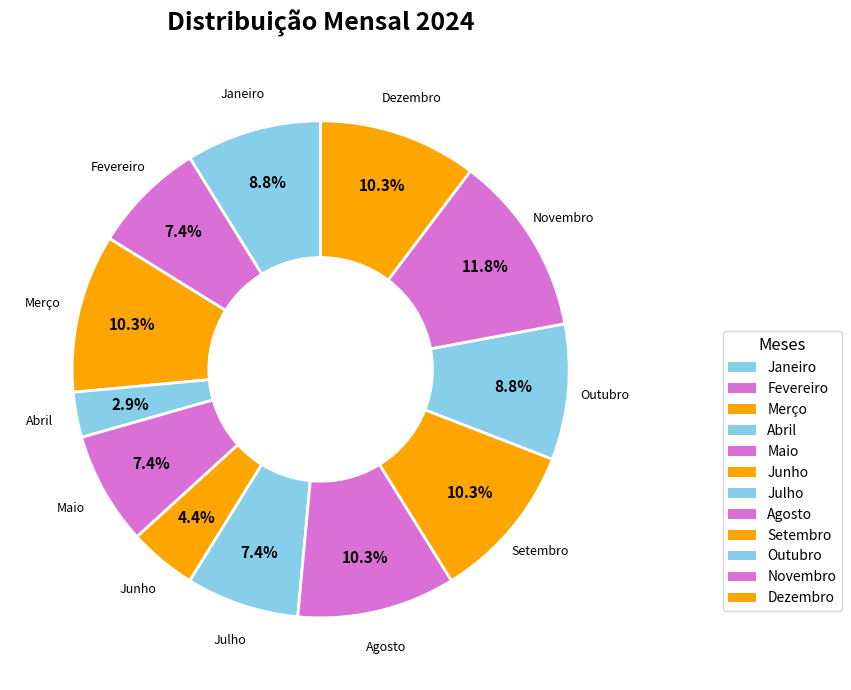

How many segments does this pie chart have?

12